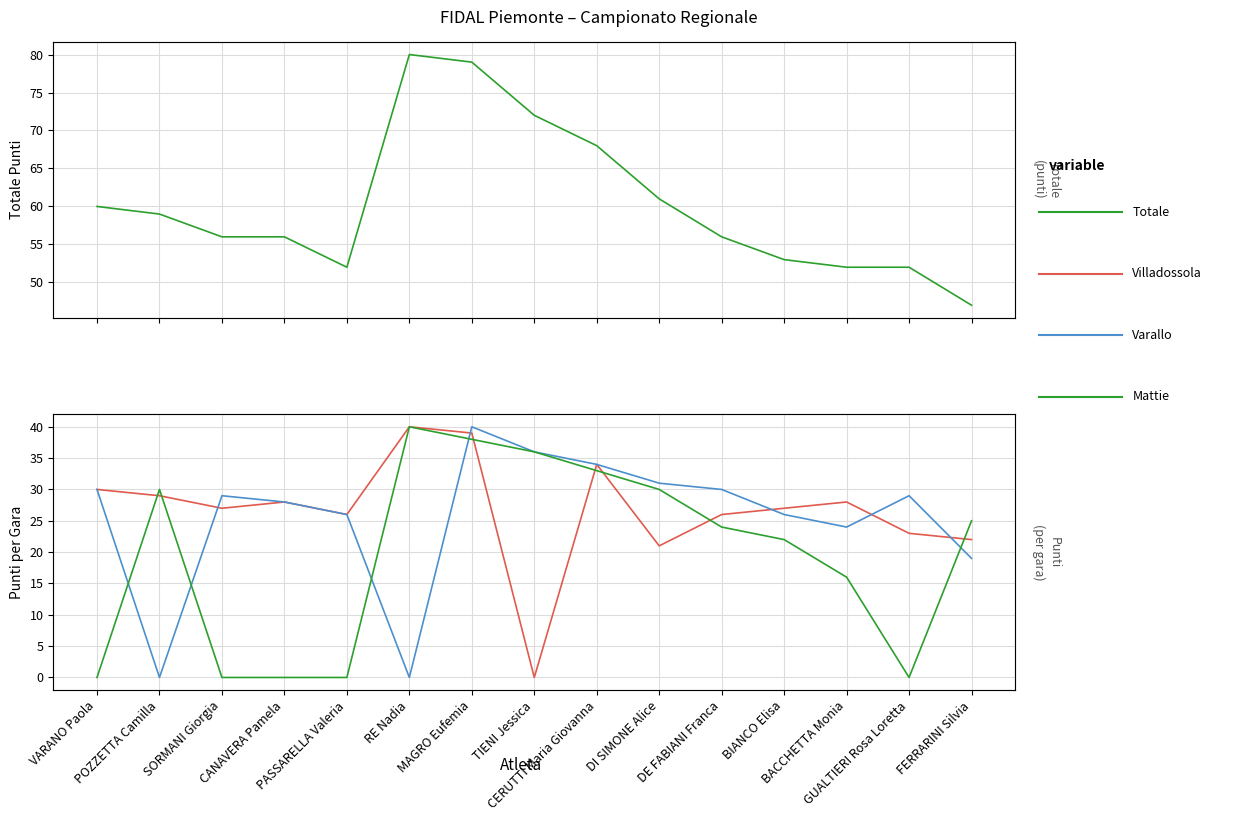

Rank the series at BIANCO Elisa from highest to lowest value.

Totale, Villadossola, Varallo, Mattie